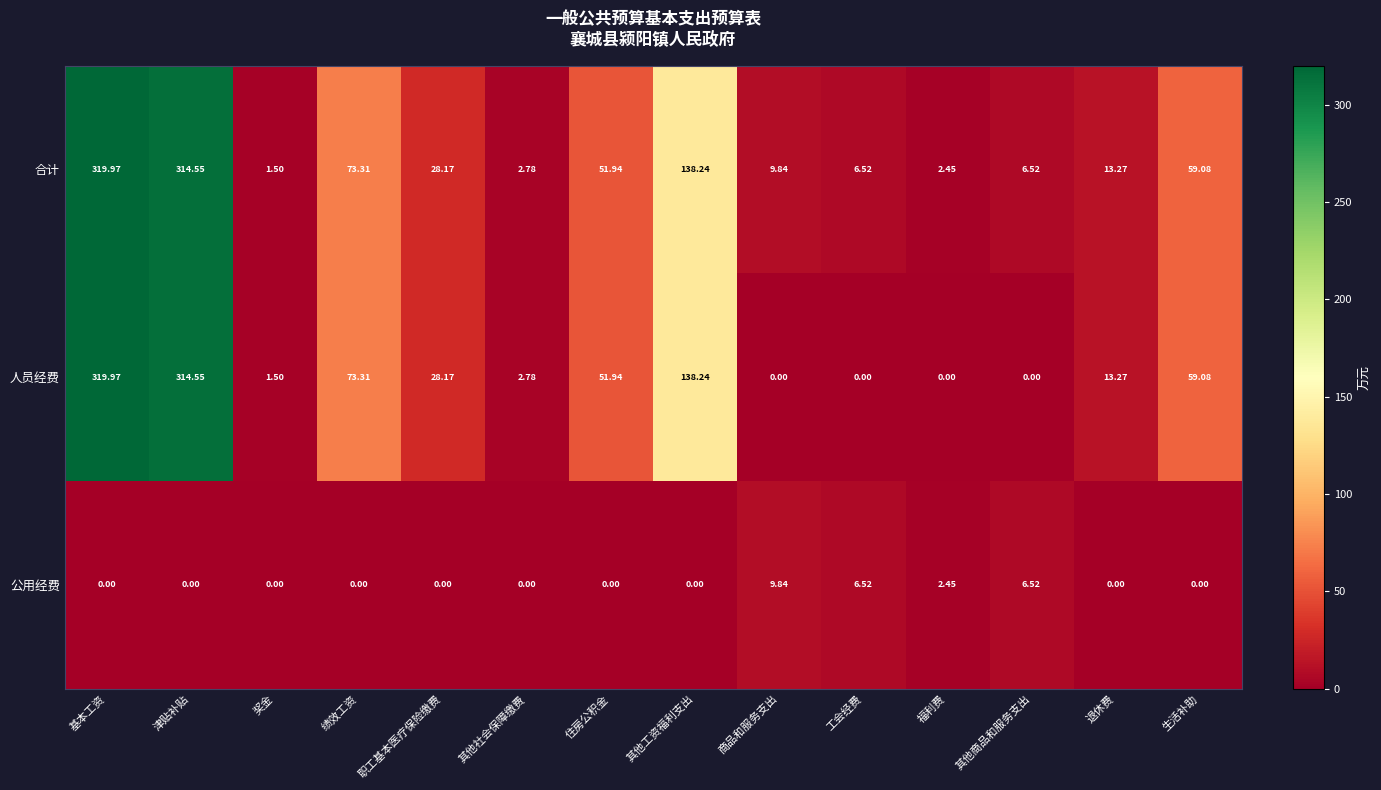

Which series has the largest total across all categories?

合计